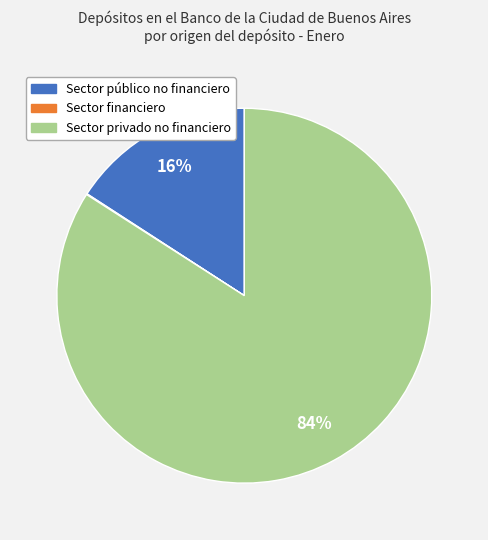

Is the sum of Sector público no financiero and Sector privado no financiero greater than half?

Yes